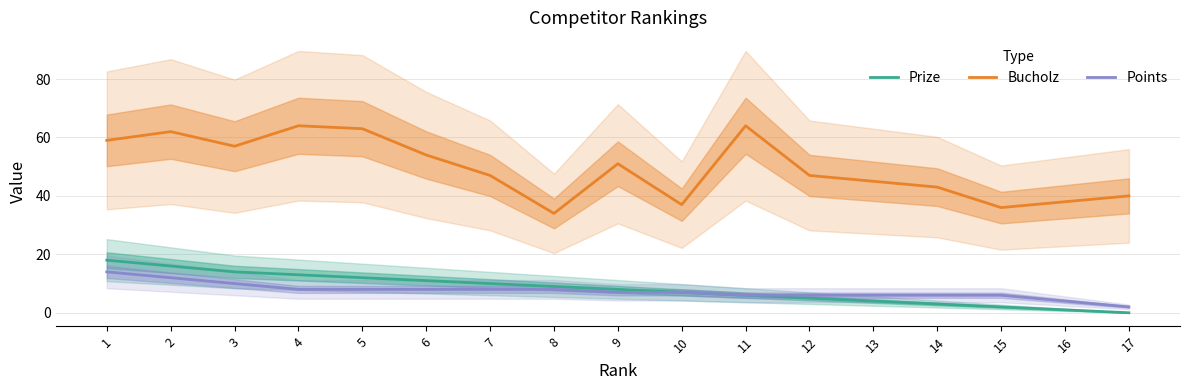

What is the total value across all series at 1?

91